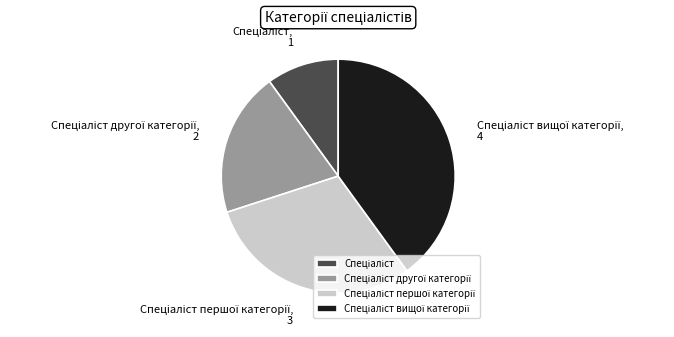

Does any single category account for the majority?

No